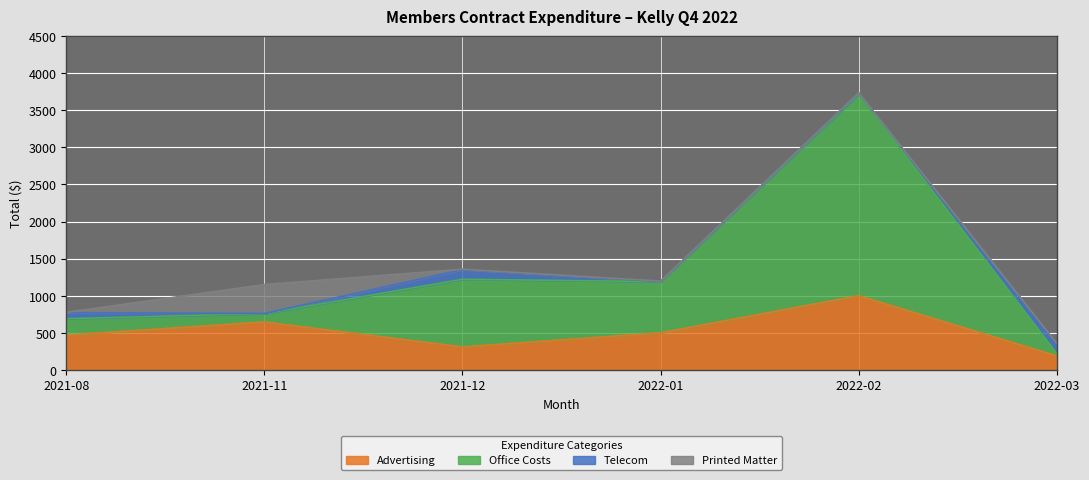

At which category is the sum across all series the highest?

2022-02